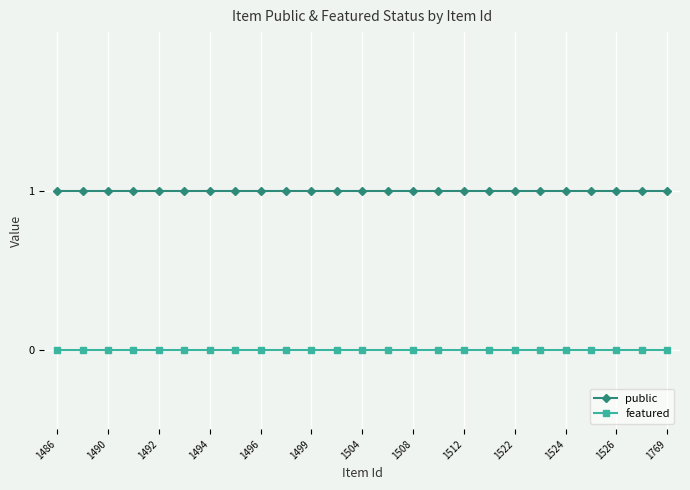

What is the value of the public point at the 24th from the left?

1